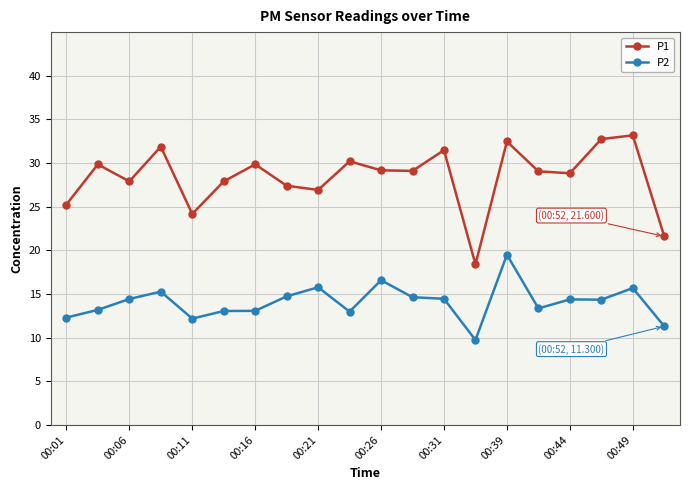

True or false: P1 and P2 intersect in this chart.

False